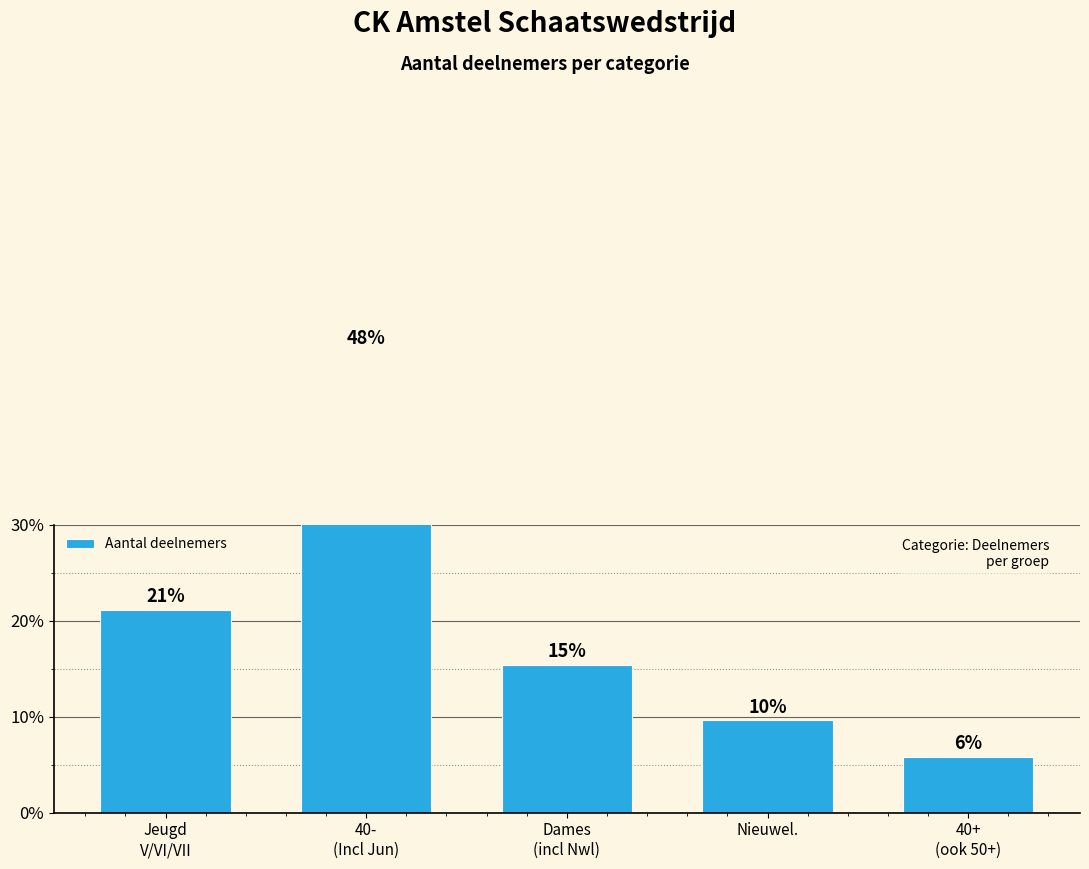

Rank the categories by value from lowest to highest.

40+
(ook 50+), Nieuwel., Dames
(incl Nwl), Jeugd
V/VI/VII, 40-
(Incl Jun)